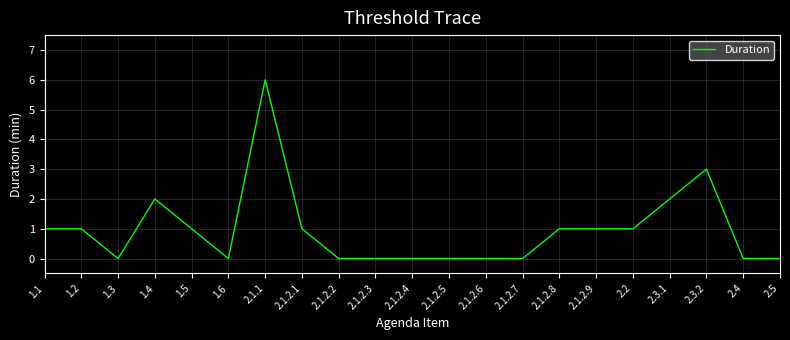

The chart shows a value of 1 at 1.2. True or false?

True